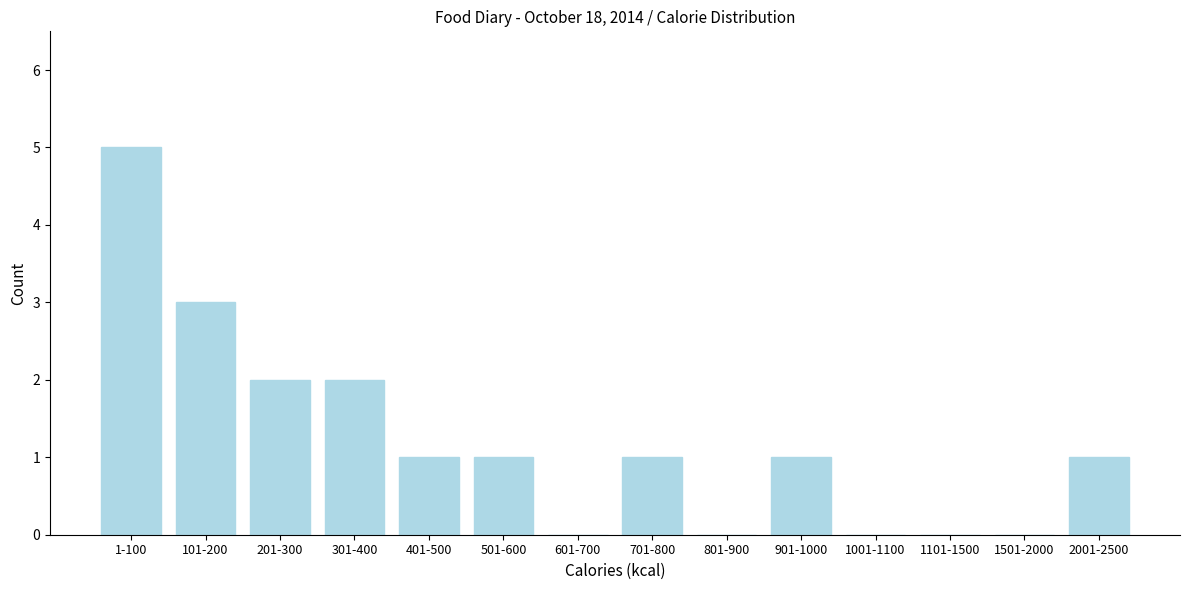

Reading left to right, extract all data points from this chart.

1-100=5	101-200=3	201-300=2	301-400=2	401-500=1	501-600=1	601-700=0	701-800=1	801-900=0	901-1000=1	1001-1100=0	1101-1500=0	1501-2000=0	2001-2500=1